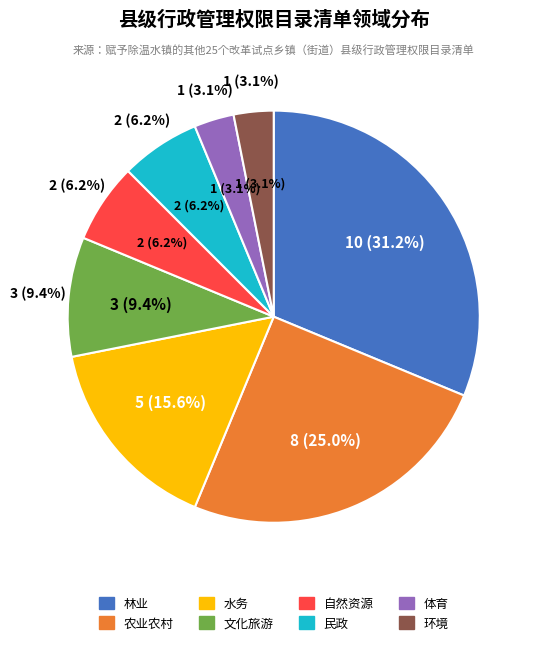

To the nearest percent, what is the difference between the 林业 and 体育 slice percentages?

28%